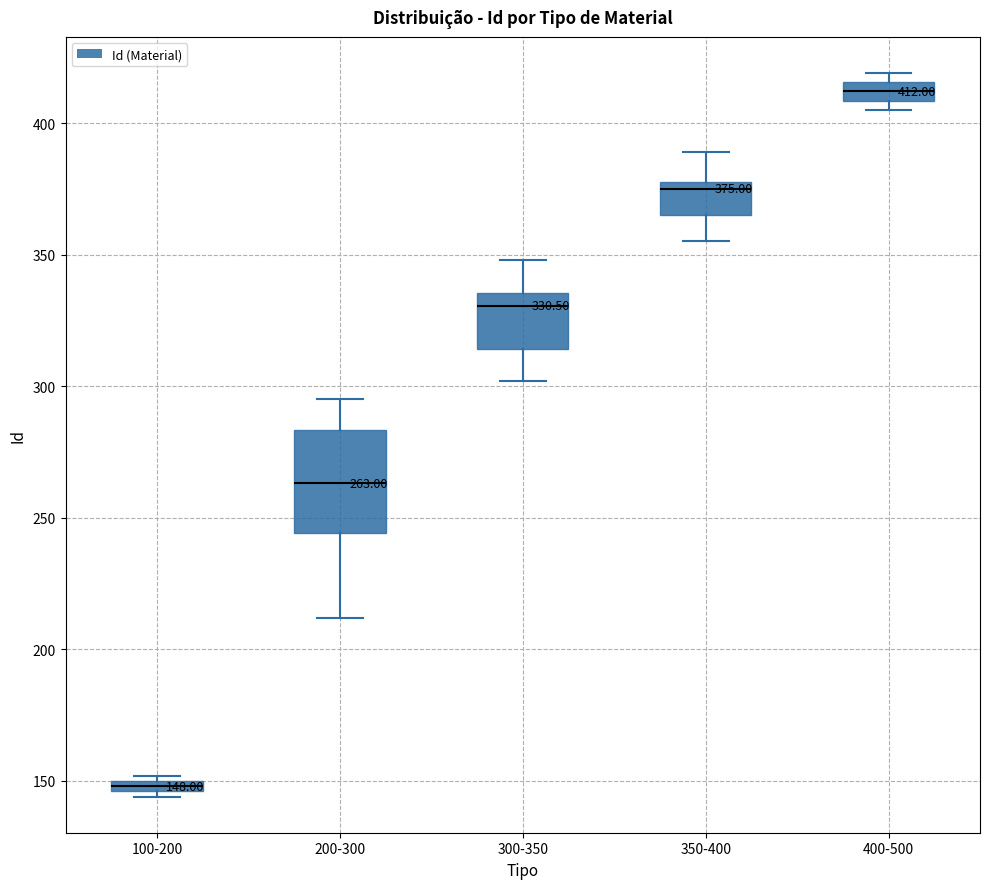

Which box is the tallest, from its lower edge to its upper edge?

200-300